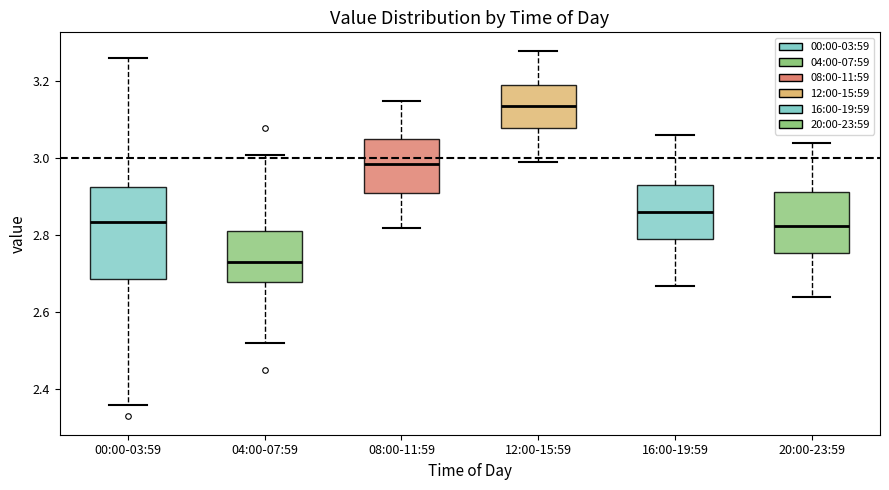

Which box's median line is the lowest?

04:00-07:59